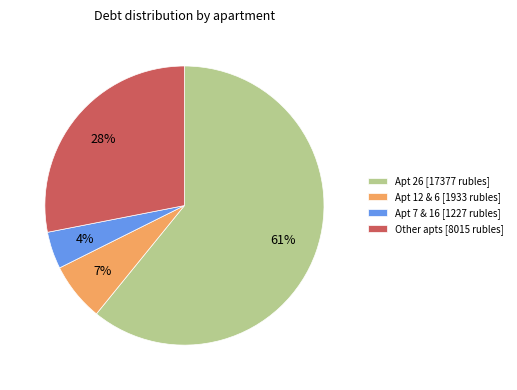

Rank the categories by value from highest to lowest.

Apt 26 [17377 rubles], Other apts [8015 rubles], Apt 12 & 6 [1933 rubles], Apt 7 & 16 [1227 rubles]